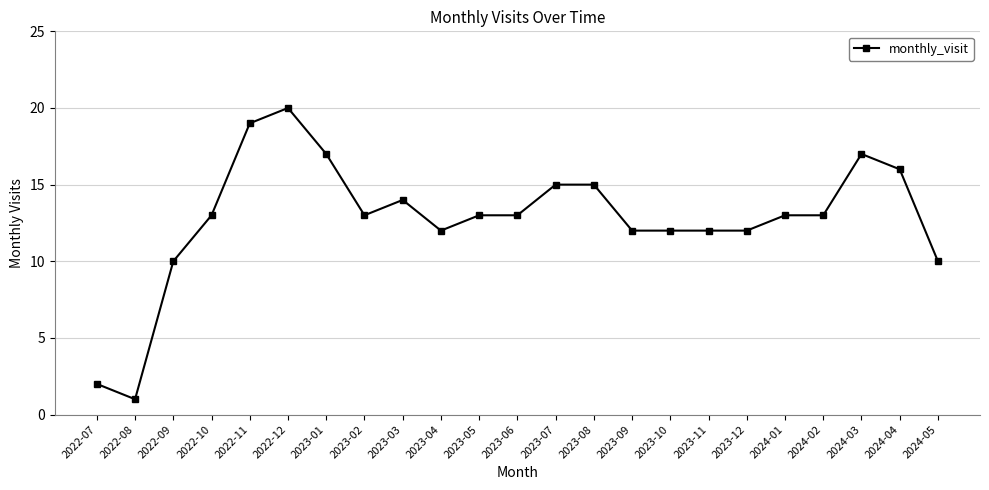

Between 2023-01 and 2023-07, which is larger?

2023-01